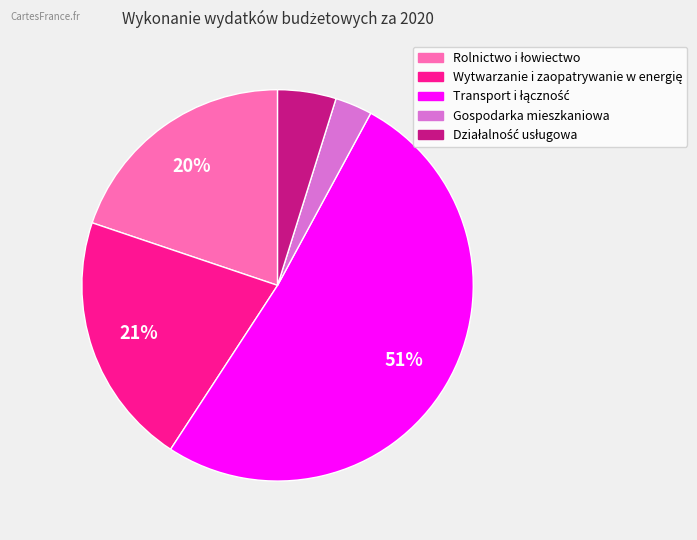

To the nearest percent, what is the average slice percentage?

20%